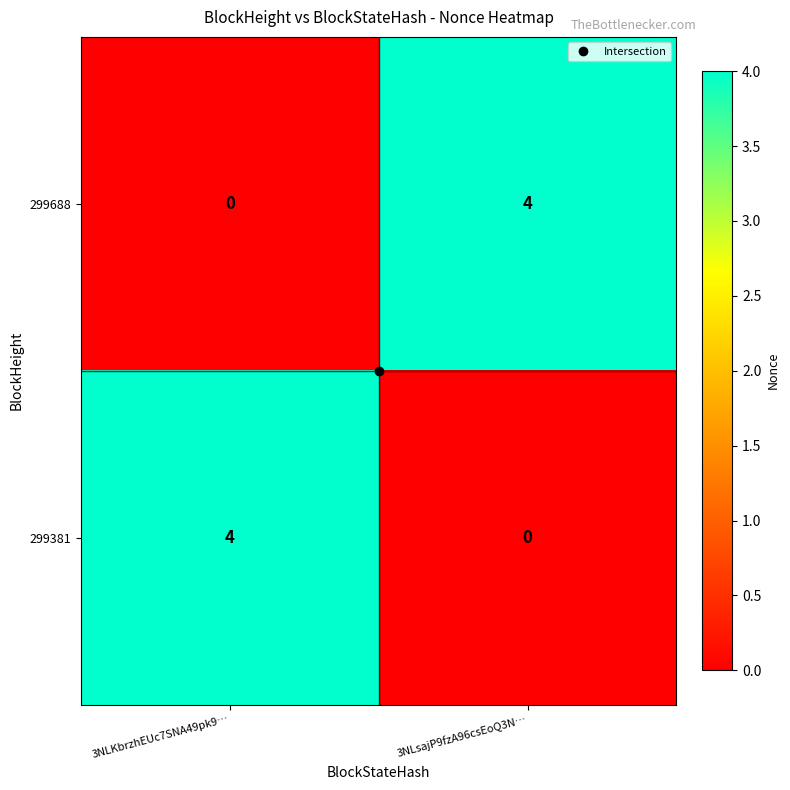

What is the greatest value displayed?

4